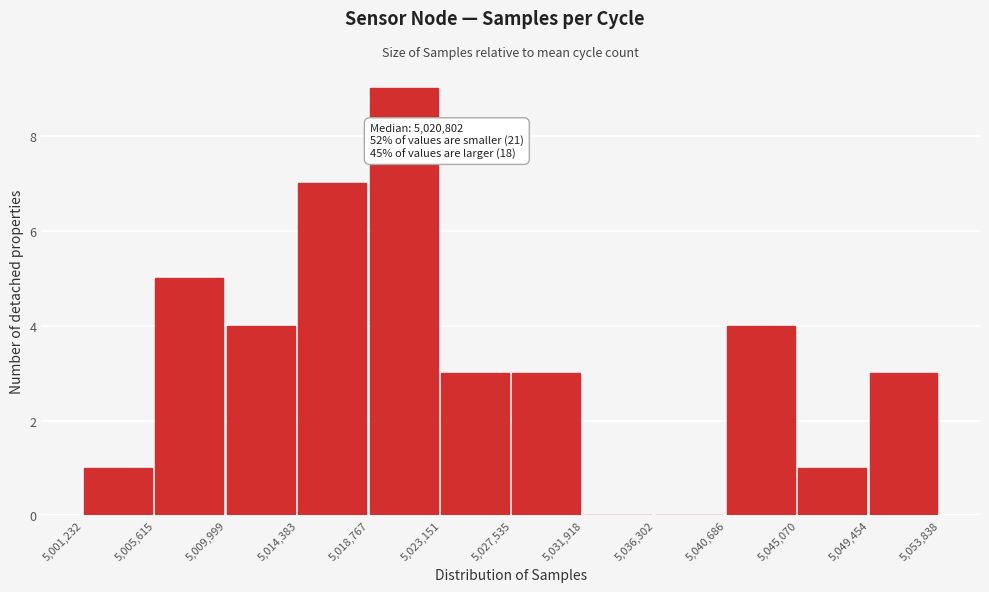

Over which range of the x-axis is the bar tallest?

5,018,767 to 5,023,151